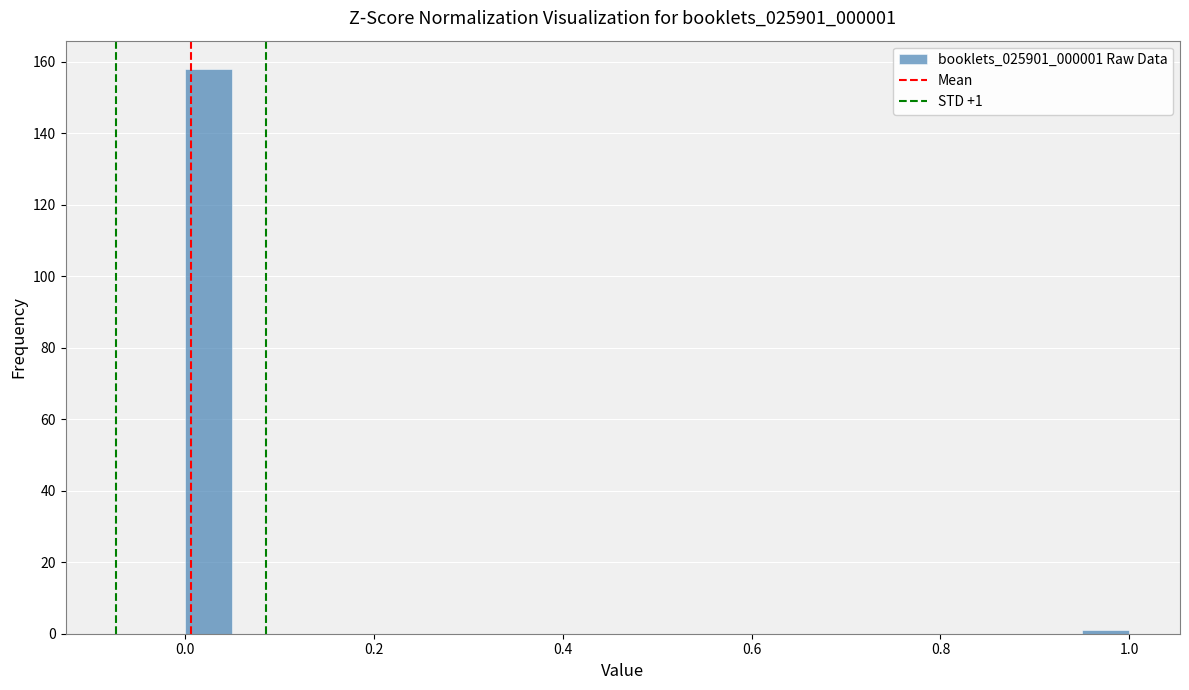

Around what value on the x-axis is the tallest bar? Give the approximate position of its centre, as read against the axis.

0.02